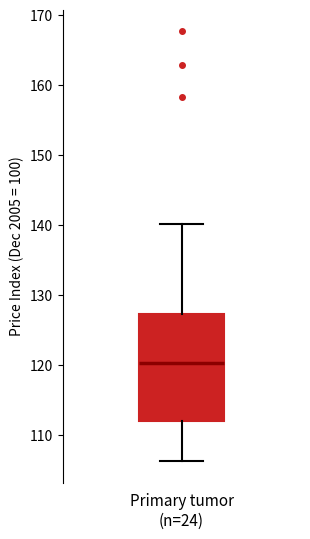

Read this box plot against the y-axis: the position of the median line, the range covered by the box, and the ends of both whiskers. The values are not printed on the chart, so give them approximately, as read against the axis.

median 120, box 112 to 127, whiskers 106 to 140